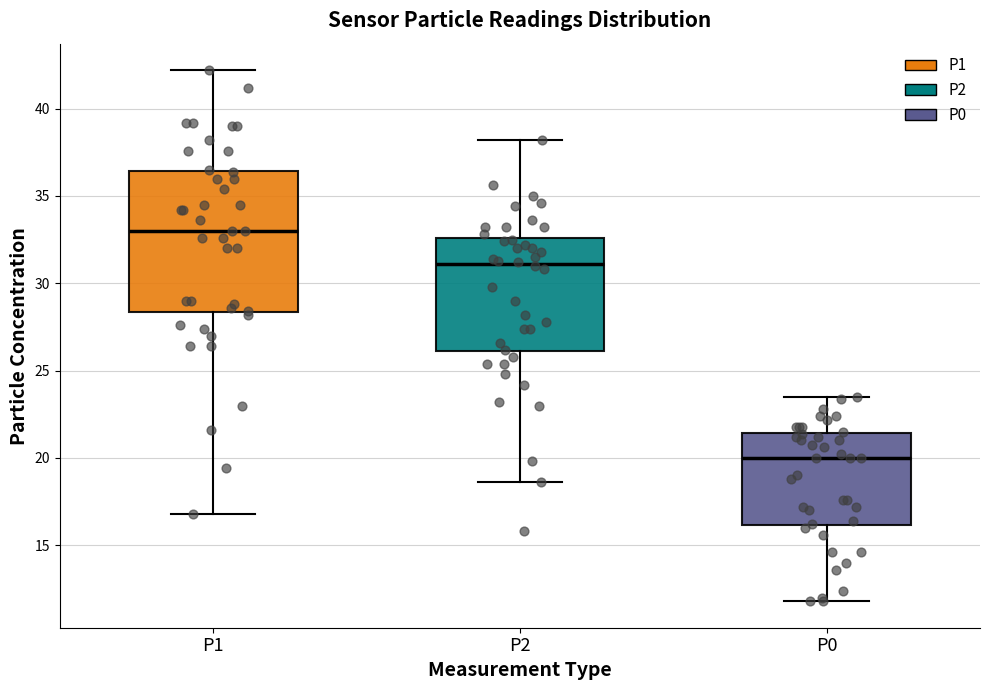

Where does the median line of the box for P1 sit on the y-axis? The values are not printed on the chart, so give them approximately, as read against the axis.

33.0